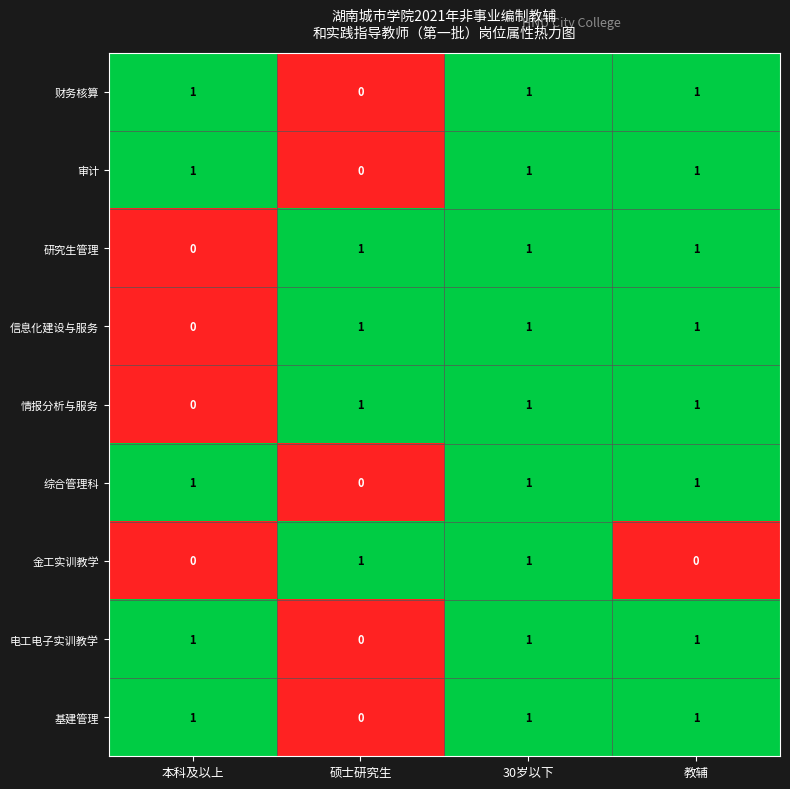

At which category is the sum across all series the highest?

30岁以下